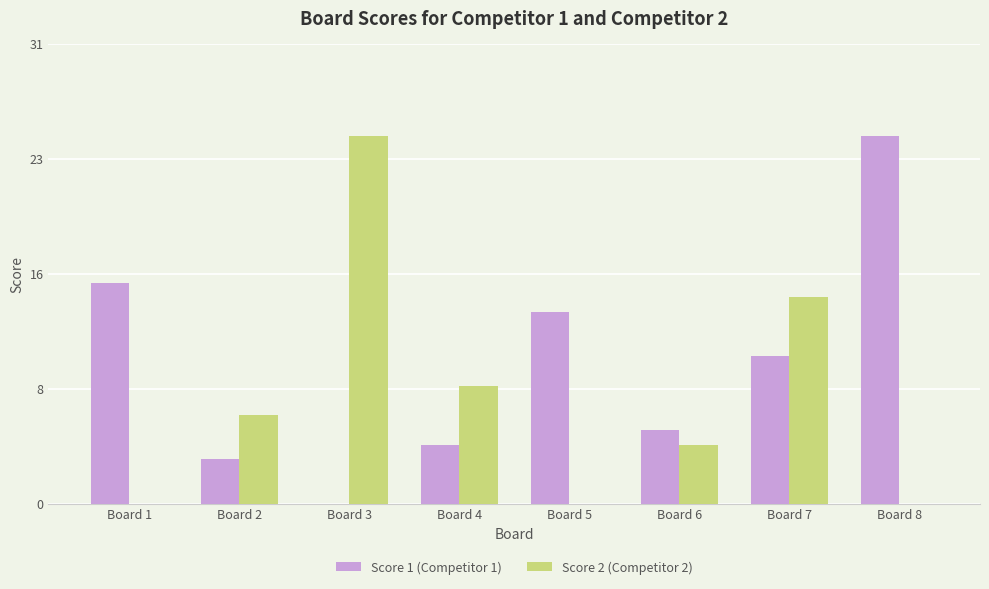

What is the sum of the Score 1 (Competitor 1) values at Board 1 and Board 4?

19